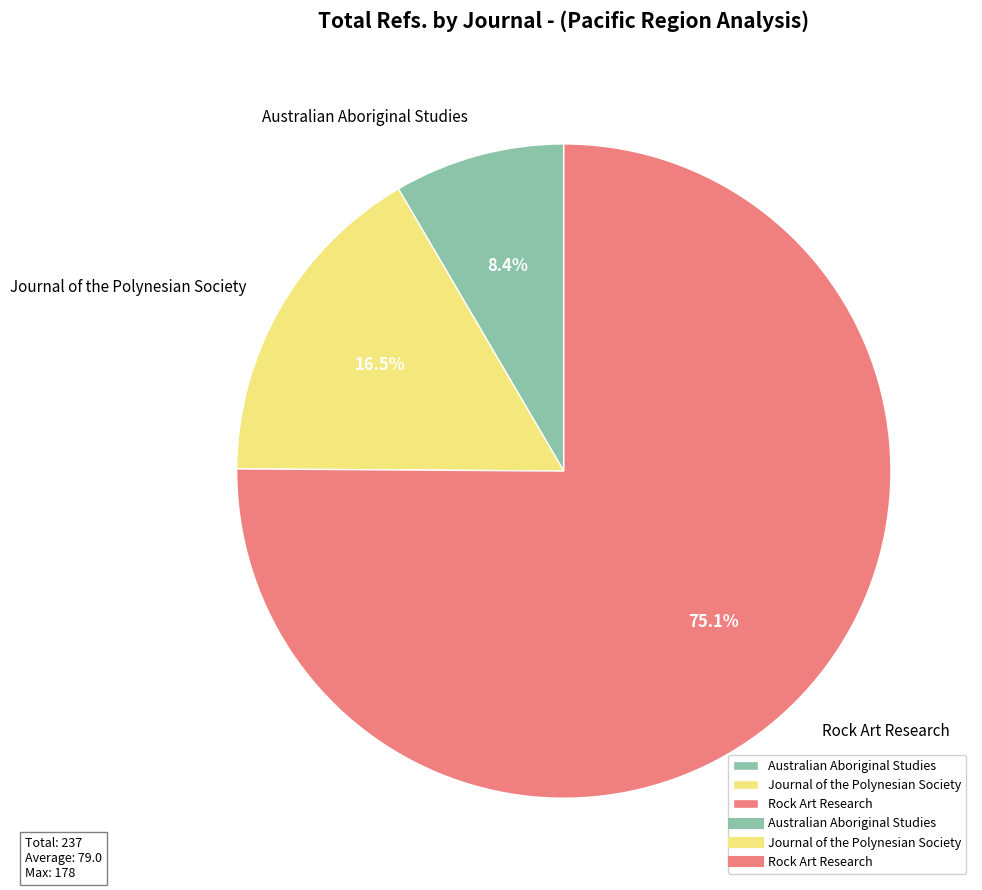

What is the smallest slice in the pie chart?

Australian Aboriginal Studies